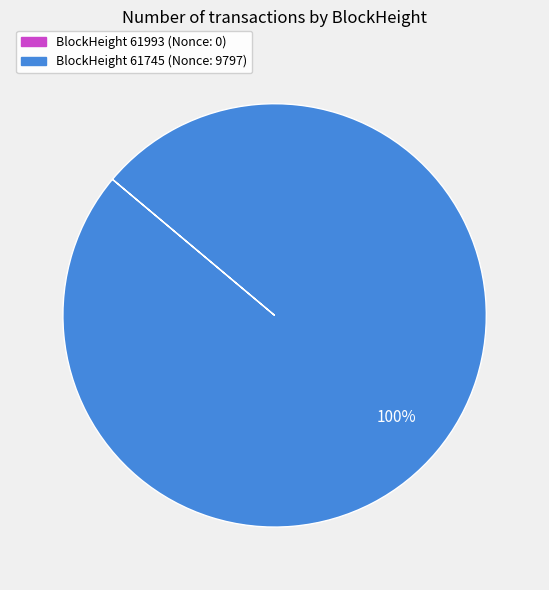

To the nearest percent, what is the average slice percentage?

50%